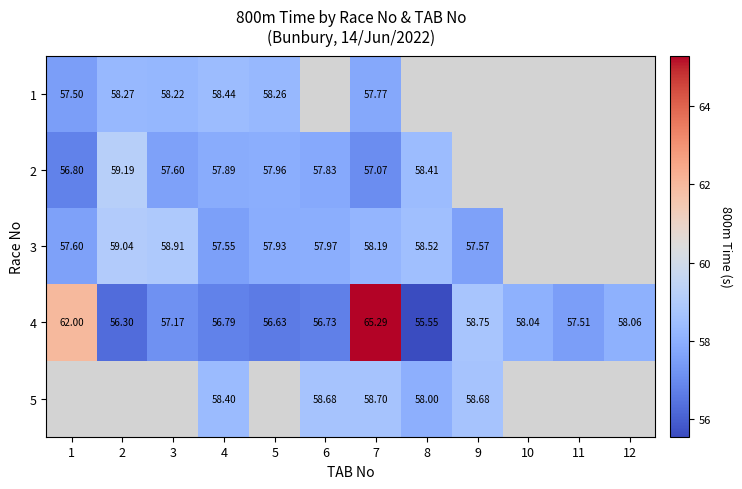

How many values in the 4 series are below 57?

5